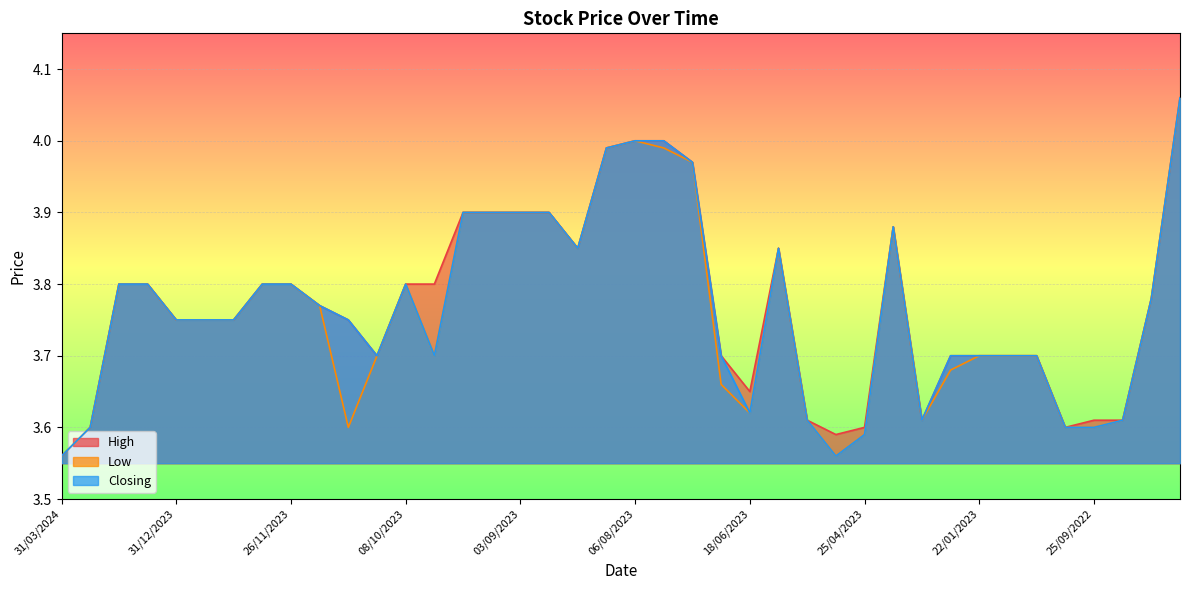

Is it true that High equals 3.7 at 30/10/2022?

True